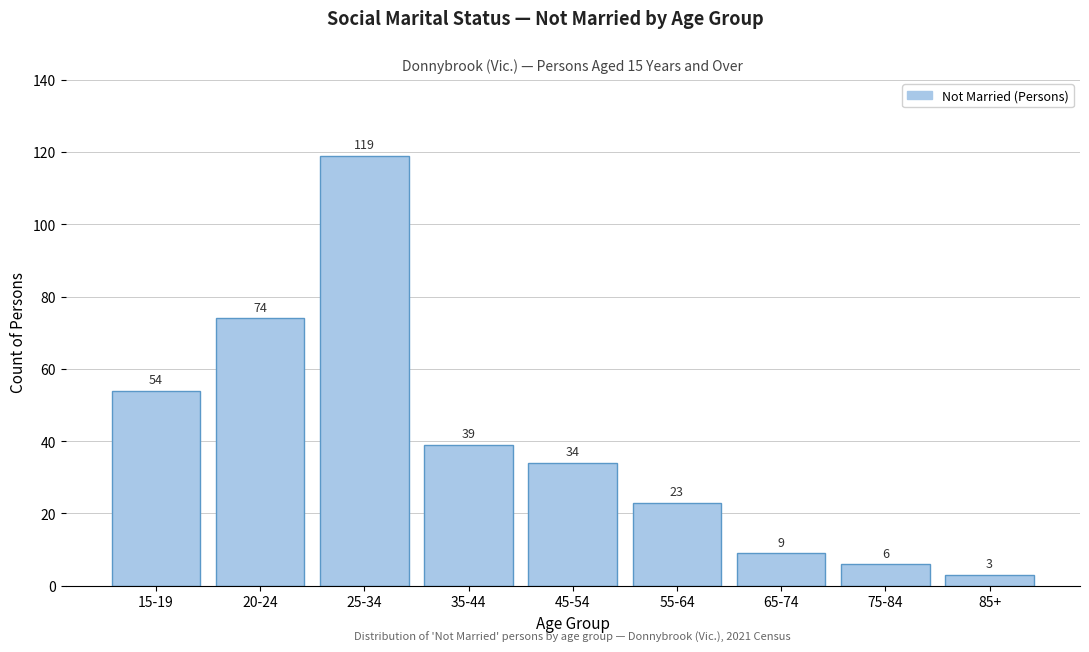

Reading left to right, what are all the values shown in this chart?

15-19=54	20-24=74	25-34=119	35-44=39	45-54=34	55-64=23	65-74=9	75-84=6	85+=3